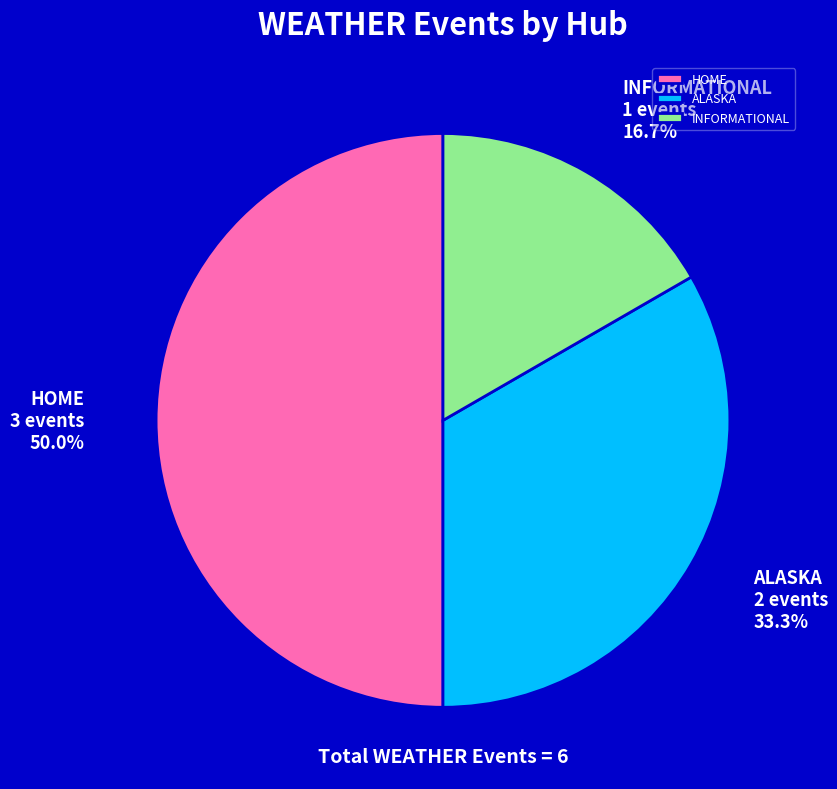

Which has a higher value, ALASKA or INFORMATIONAL?

ALASKA